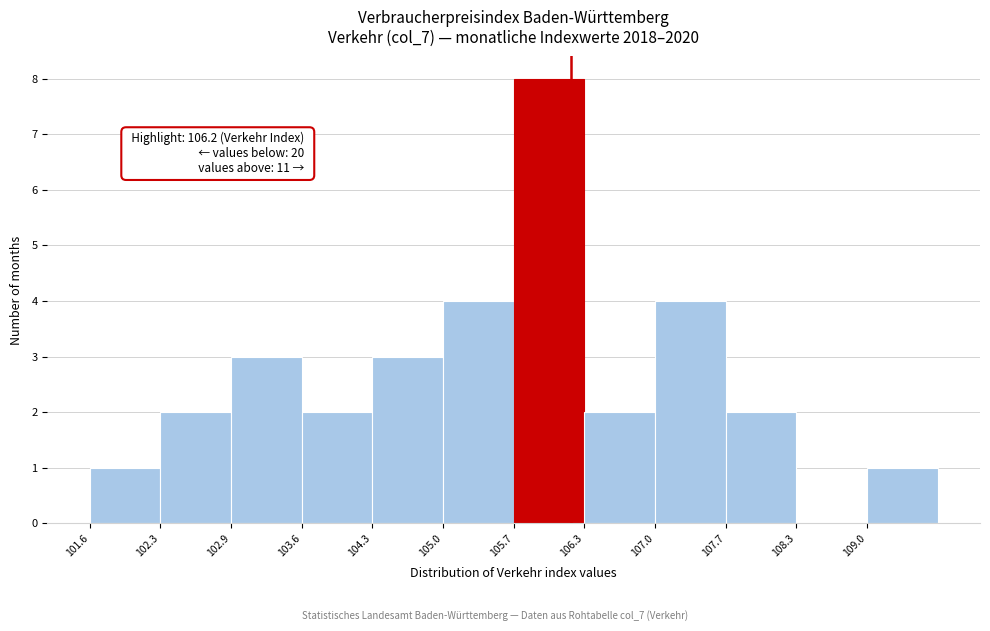

Over which range of the x-axis is the bar tallest?

105.7 to 106.3